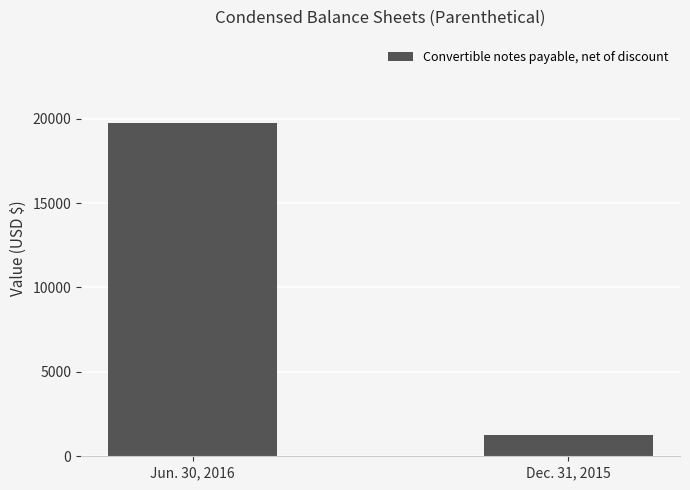

At which label is the value closest to 10512?

Dec. 31, 2015